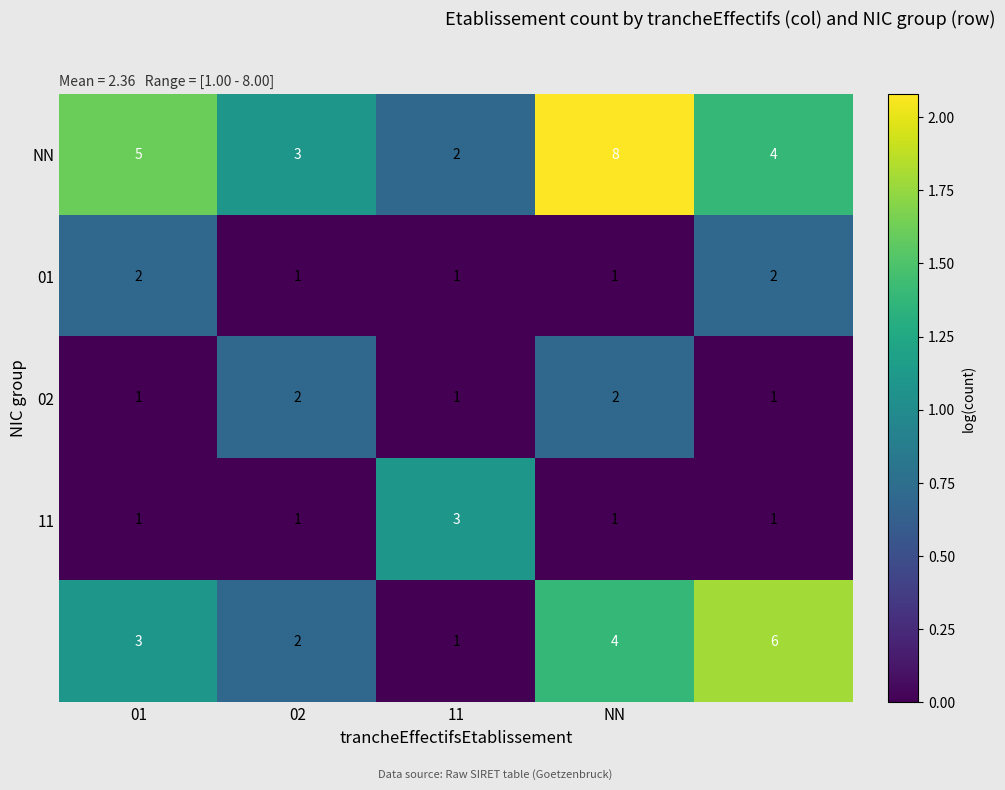

What is the maximum value shown in the chart?

8